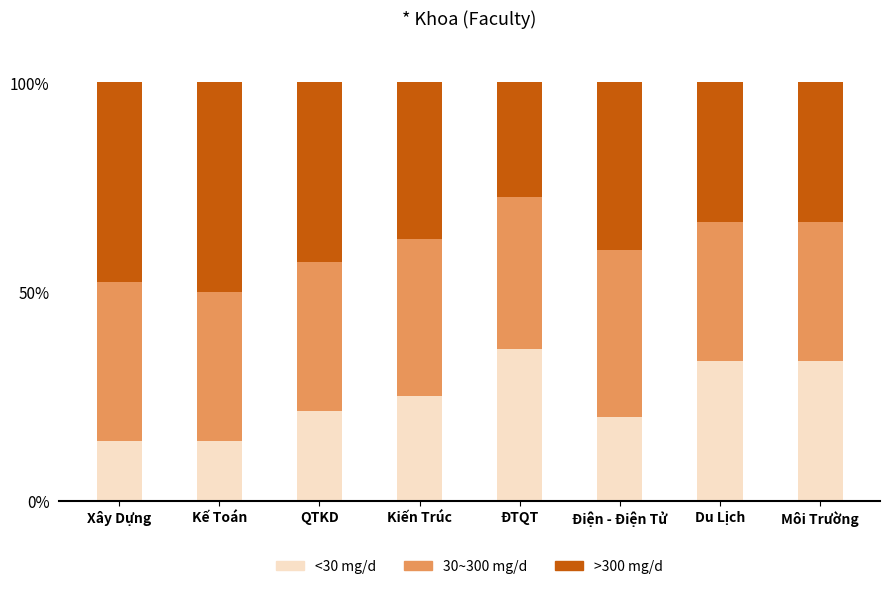

The value of <30 mg/d at Điện - Điện Tử is 28.6. True or false?

False